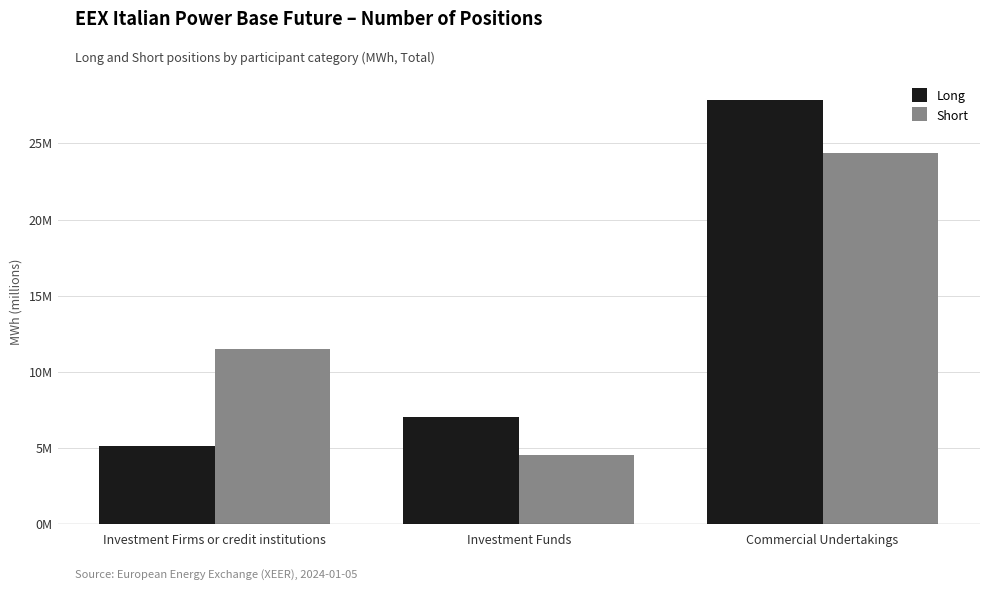

What is the average value of the Short series?

13.5